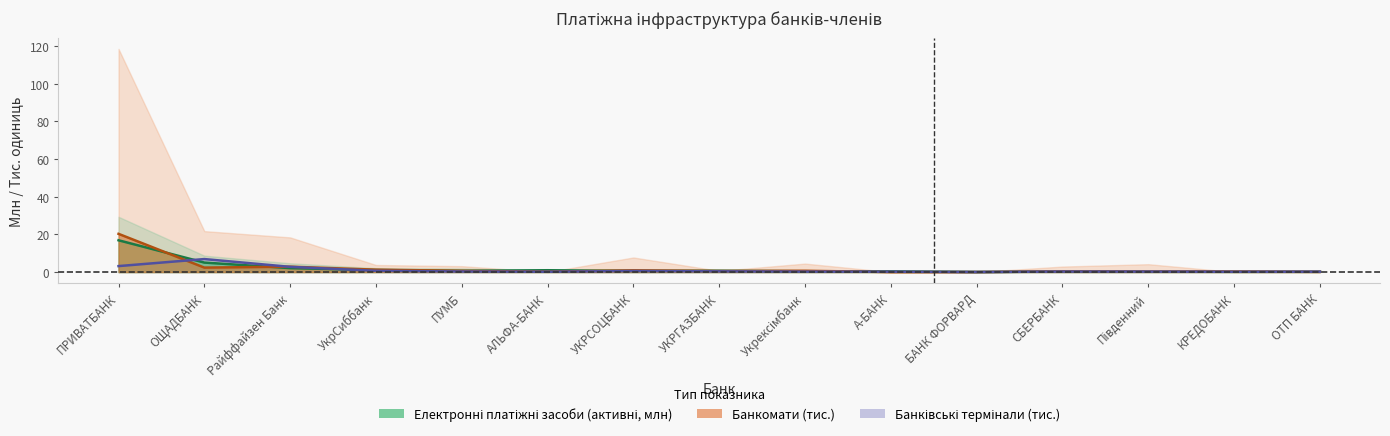

What is the sum of all Банківські термінали values?

16.2